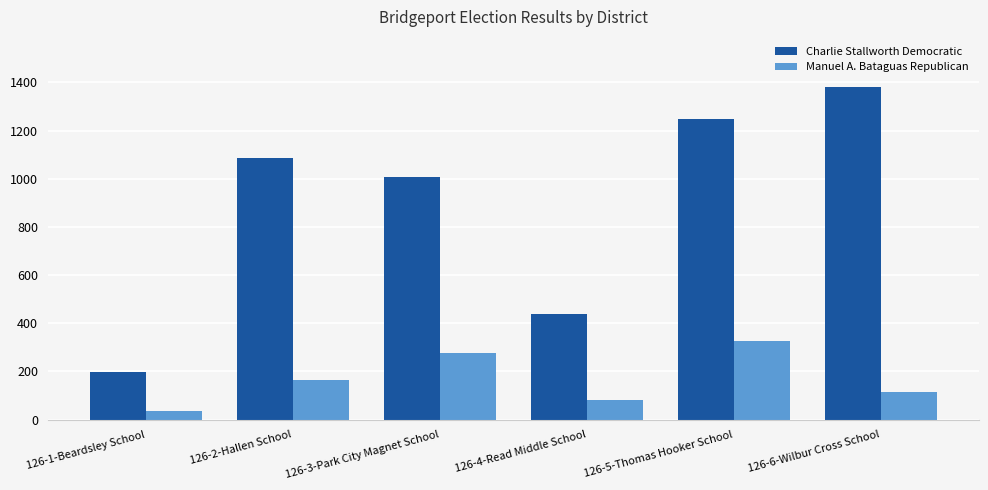

The Charlie Stallworth Democratic series shows 197 at 126-1-Beardsley School. True or false?

True